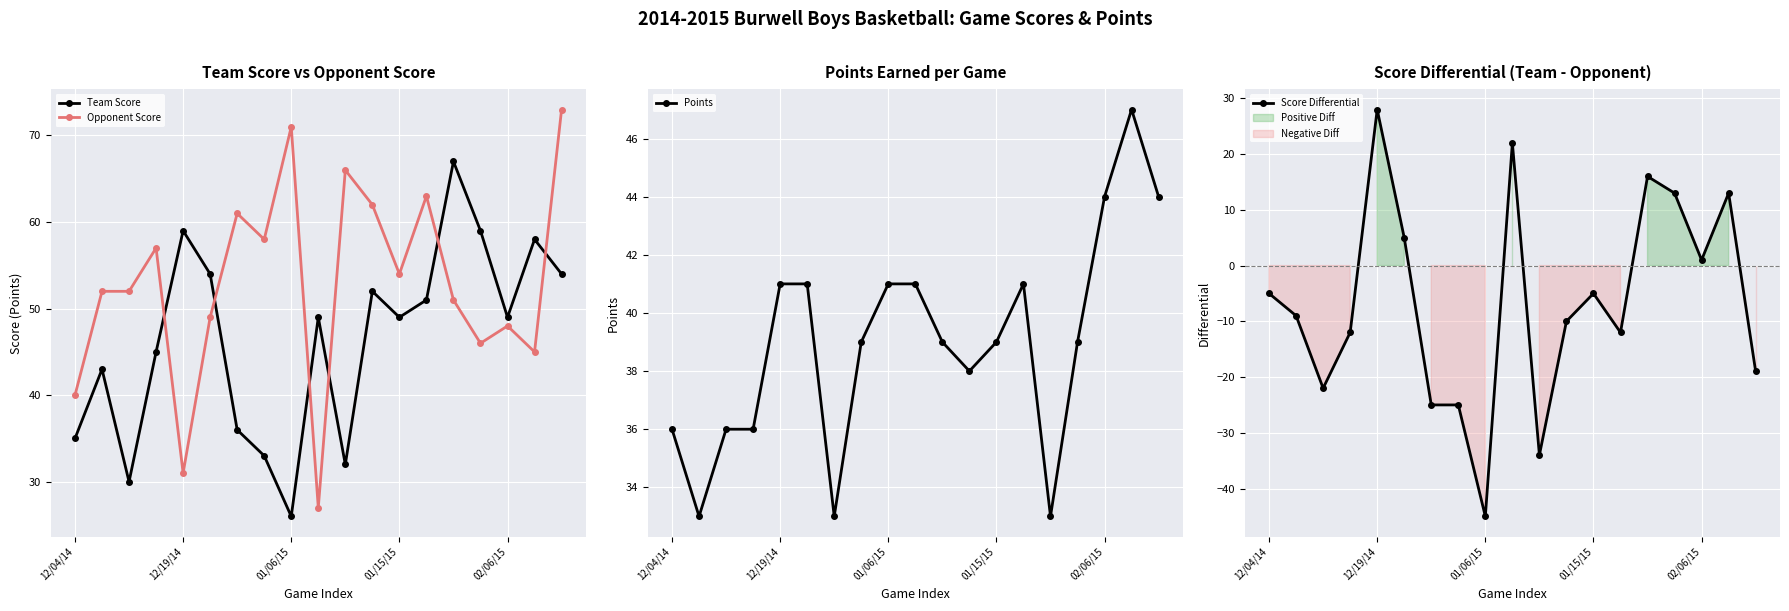

Which category has the lowest value in the Team Score series?

01/06/15